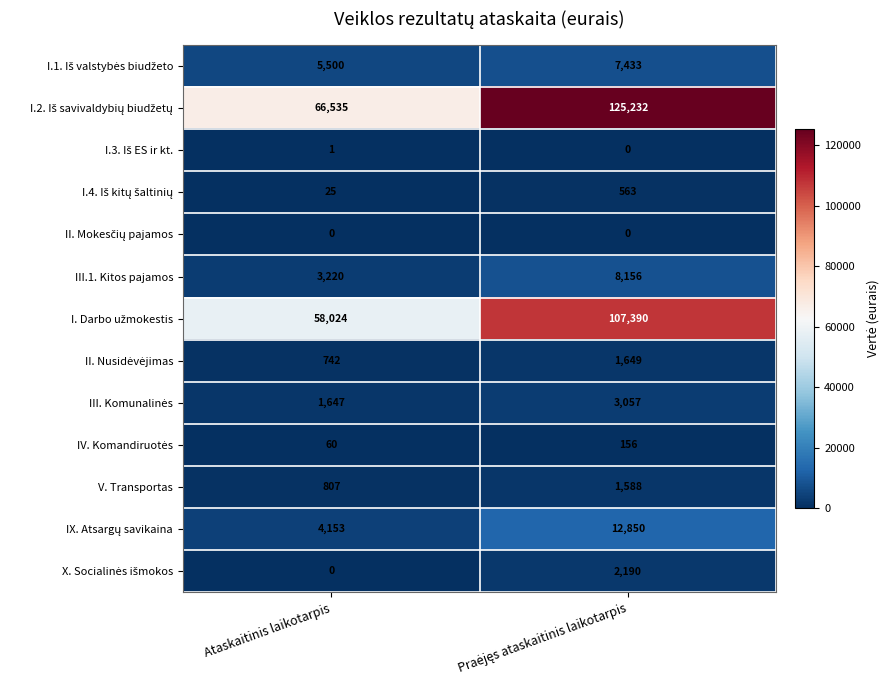

The value of V. Transportas at Ataskaitinis laikotarpis is 807. True or false?

True